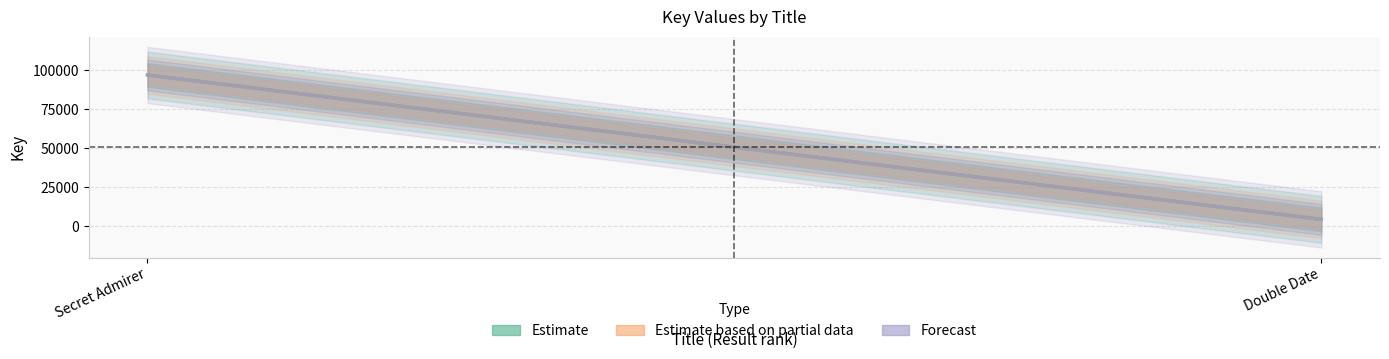

What are all the series names shown in the legend?

Estimate, Estimate based on partial data, Forecast